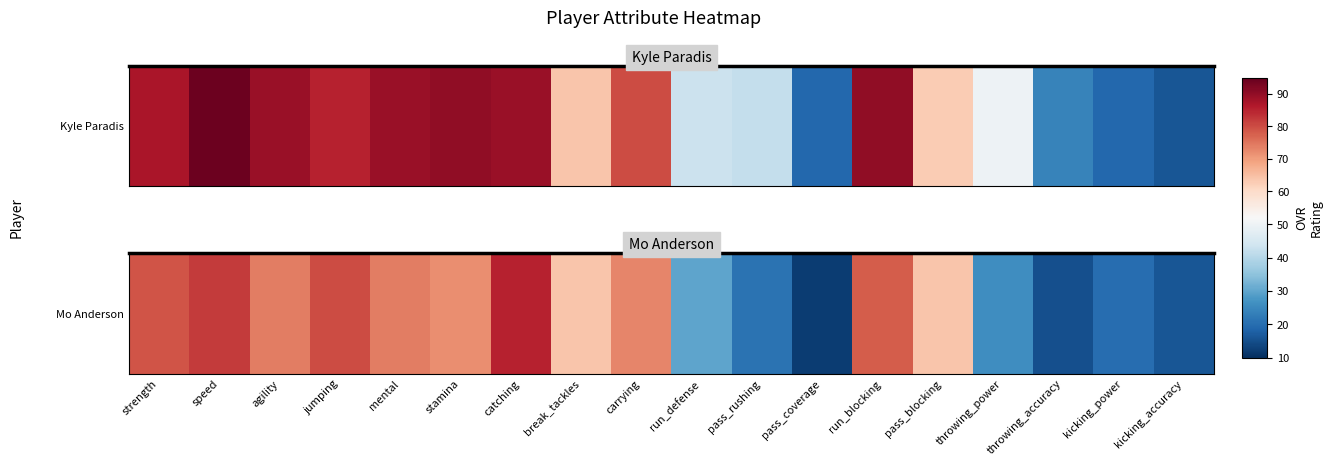

The chart shows a value of 64 at pass_blocking. True or false?

True